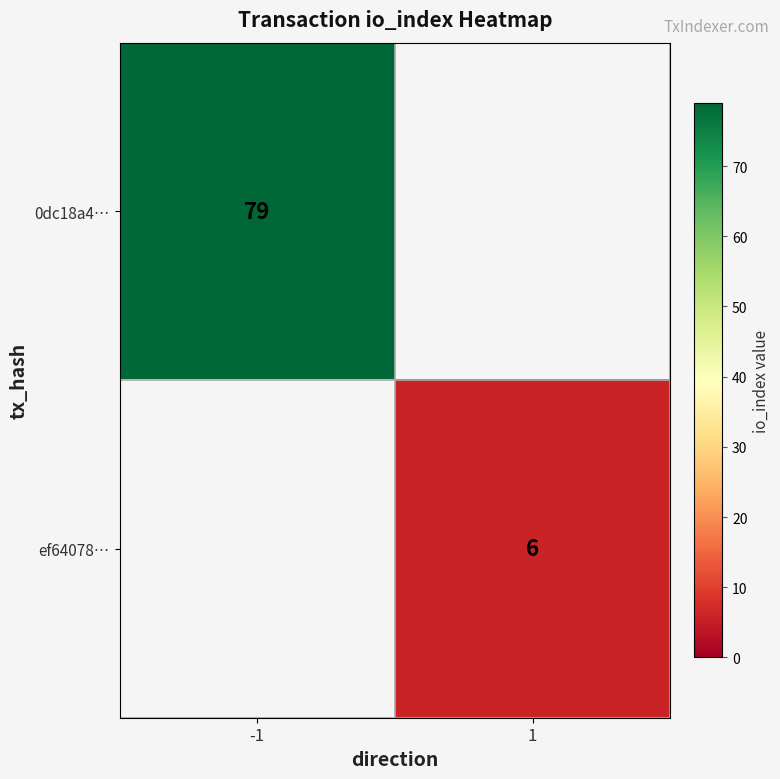

The value of 0dc18a4… at -1 is 79. True or false?

True